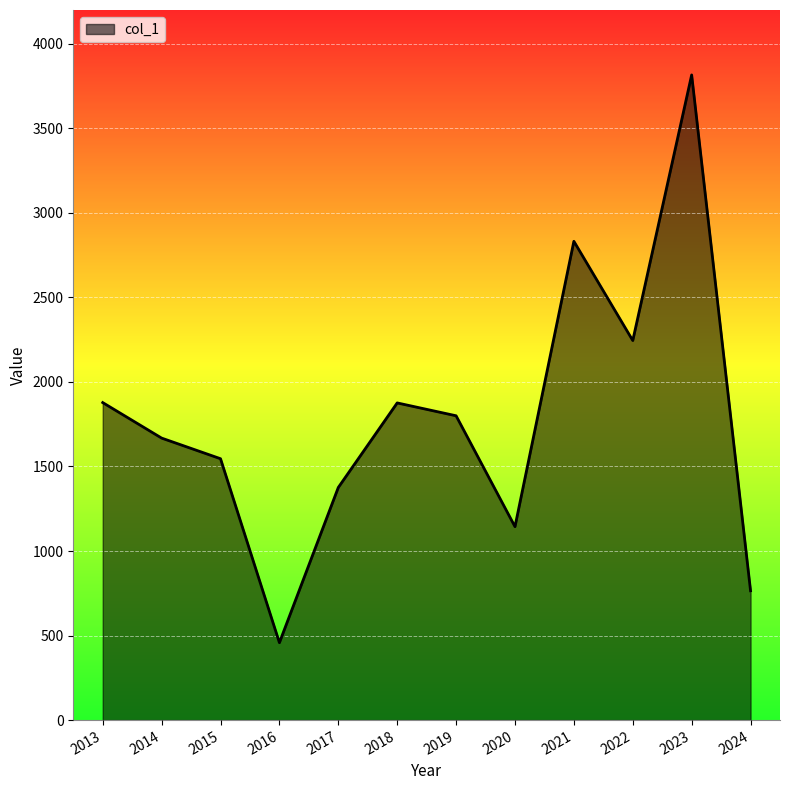

How many lines are shown in the chart?

1